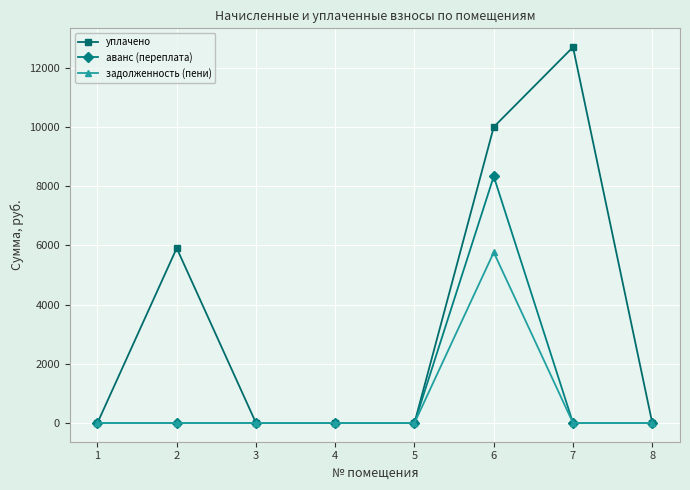

What is the value of the задолженность (пени) point at the 6th from the left?

5764.0